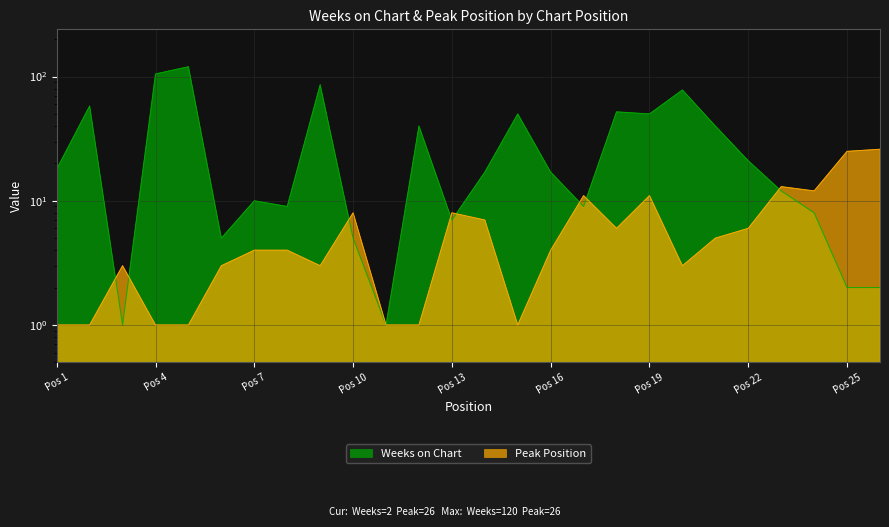

What is the highest value of the Weeks on Chart series?

120